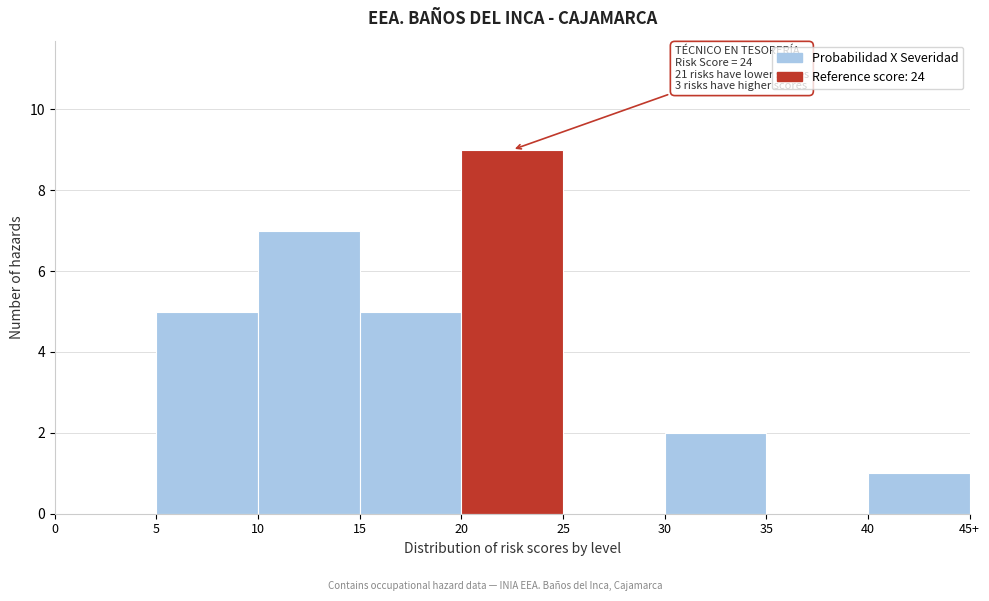

Reading left to right, what are all the values shown in this chart?

0=0	5=5	10=7	15=5	20=9	25=0	30=2	35=0	40=1